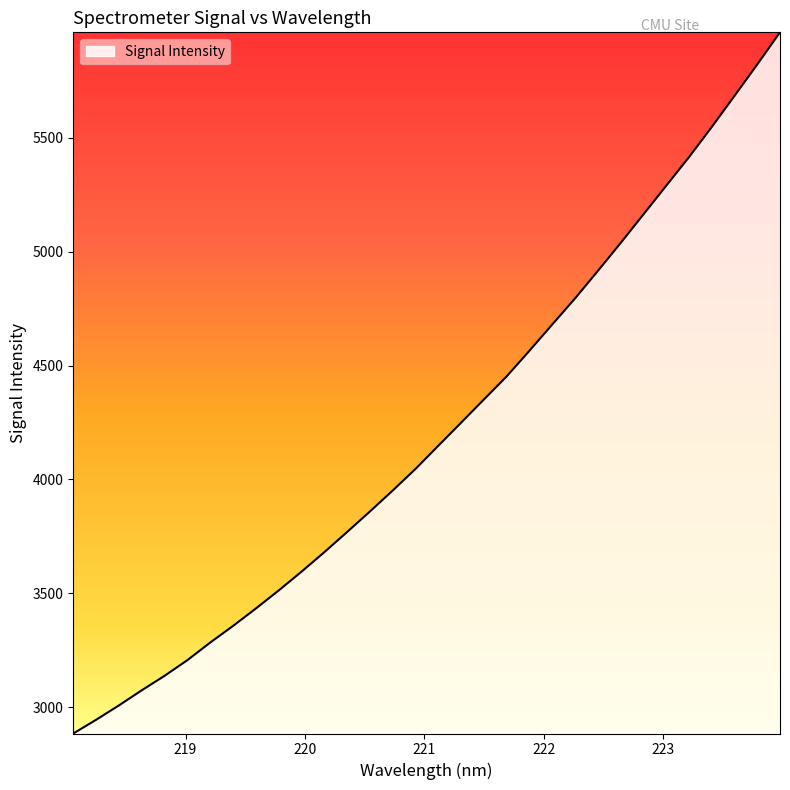

What is the smallest value displayed?

2884.0